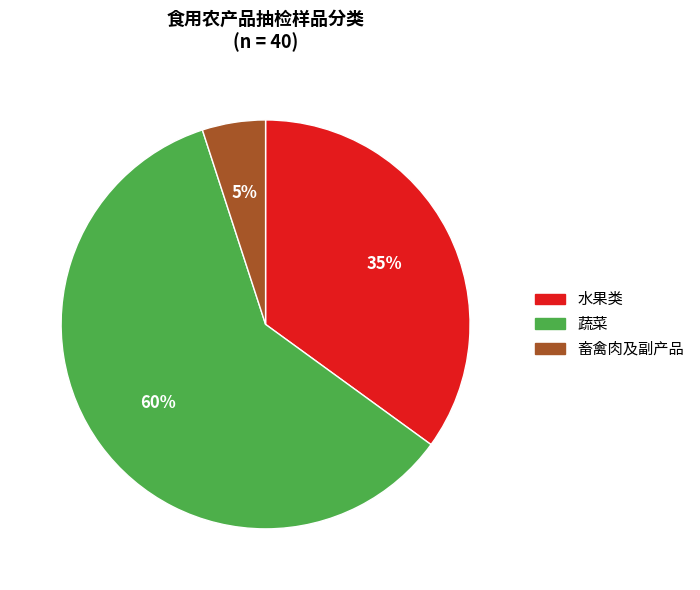

Rank the categories by value from highest to lowest.

蔬菜, 水果类, 畜禽肉及副产品